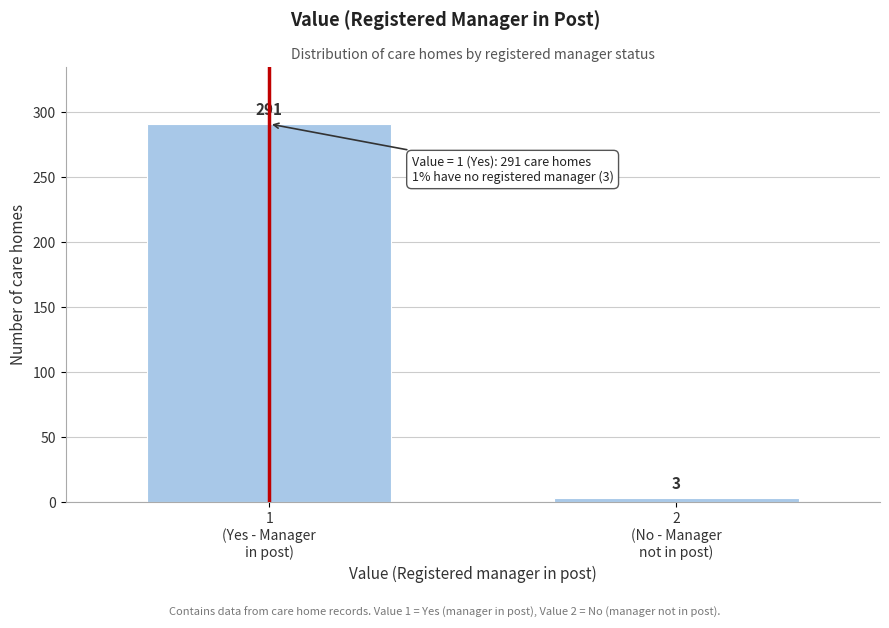

Reading left to right, list all the values displayed in this chart.

291	3